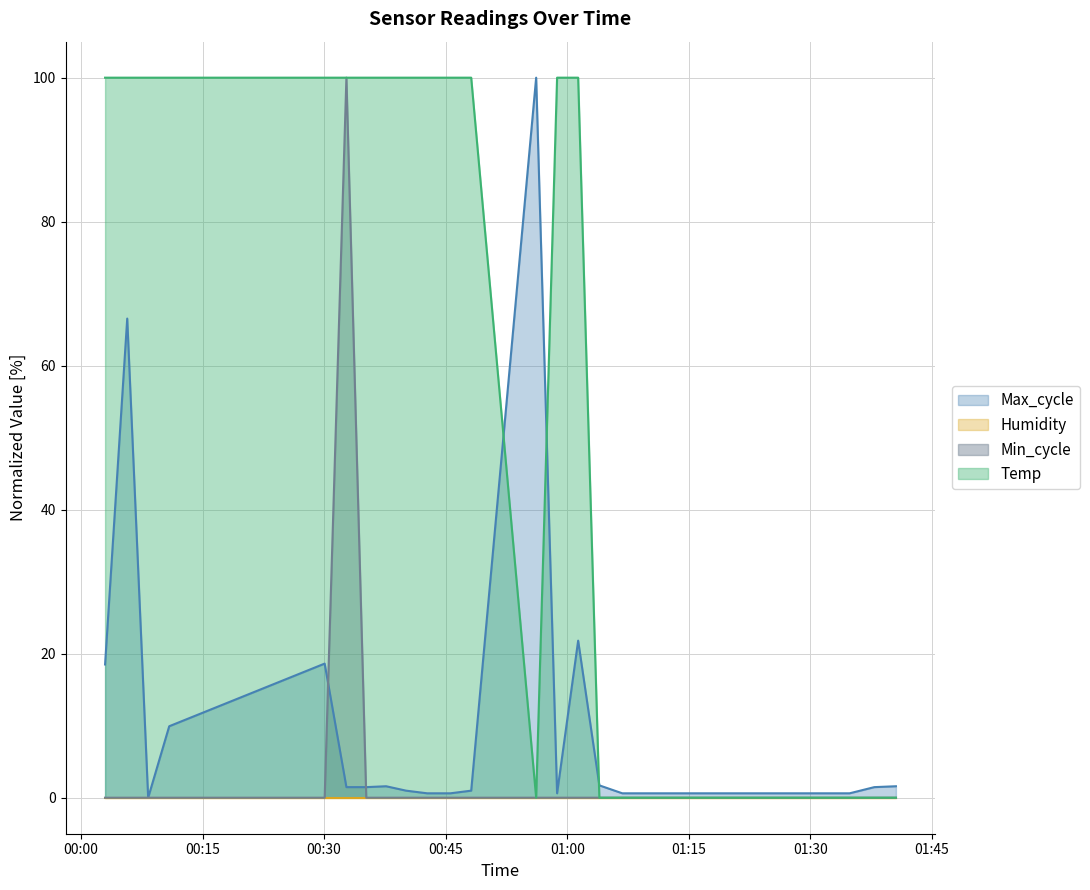

Does the chart display data point markers on the line(s)?

No